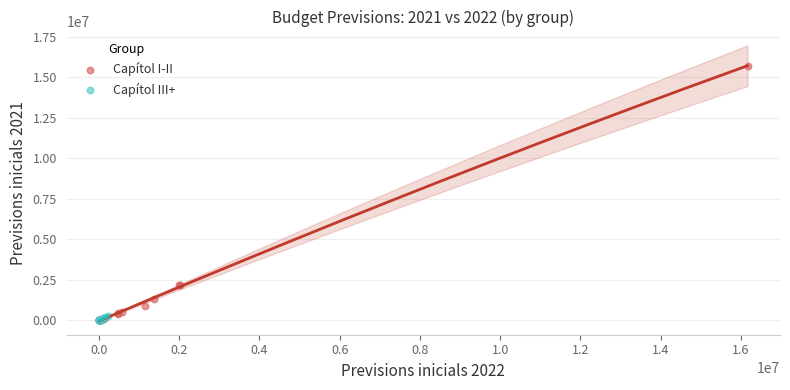

Which series reaches the maximum Y coordinate?

Capítol I-II